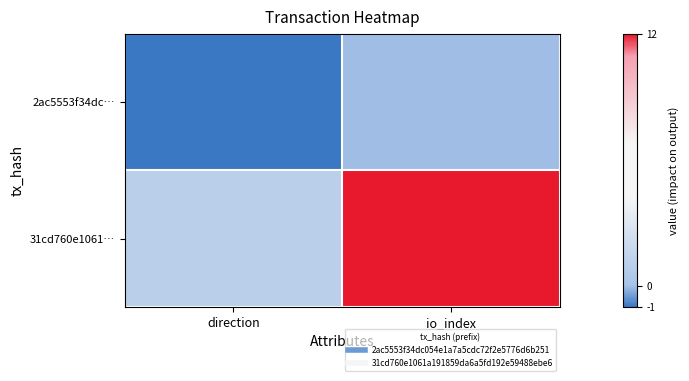

Rank the series at io_index from lowest to highest value.

2ac5553f34dc…, 31cd760e1061…